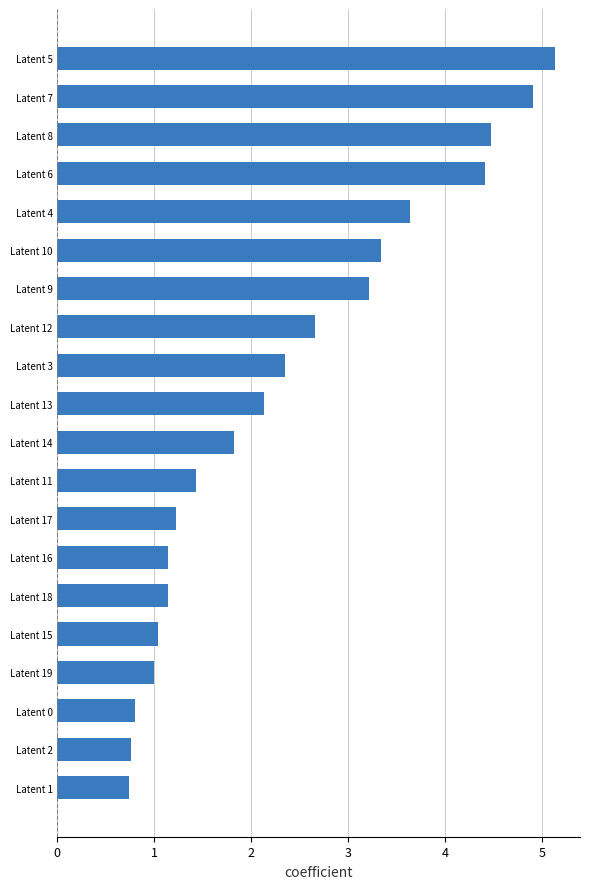

Which category has the highest value across all series?

Latent 5